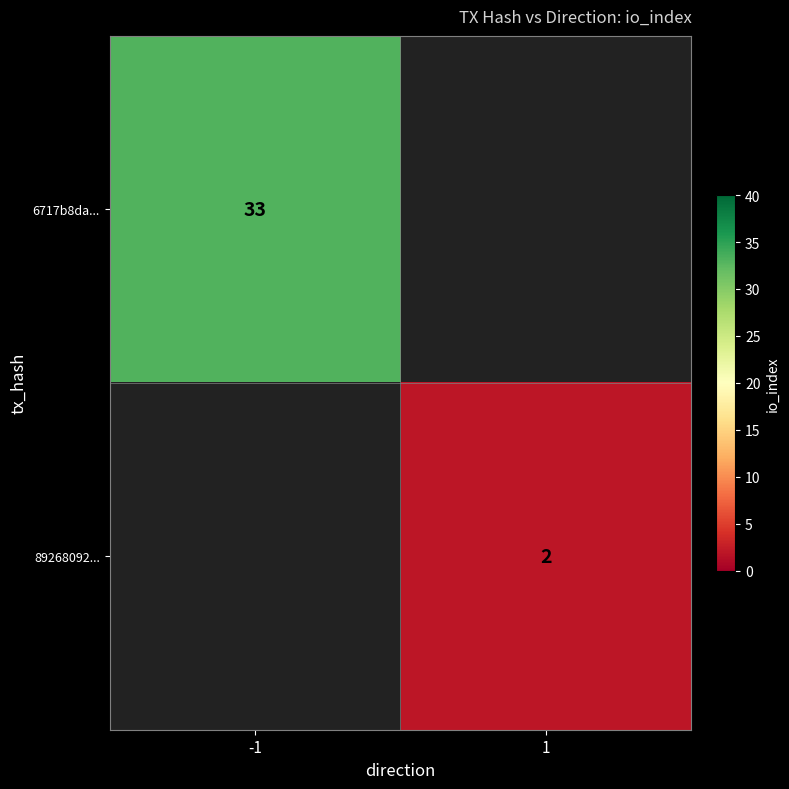

True or false: 6717b8da... has a value of 11 at -1.

False